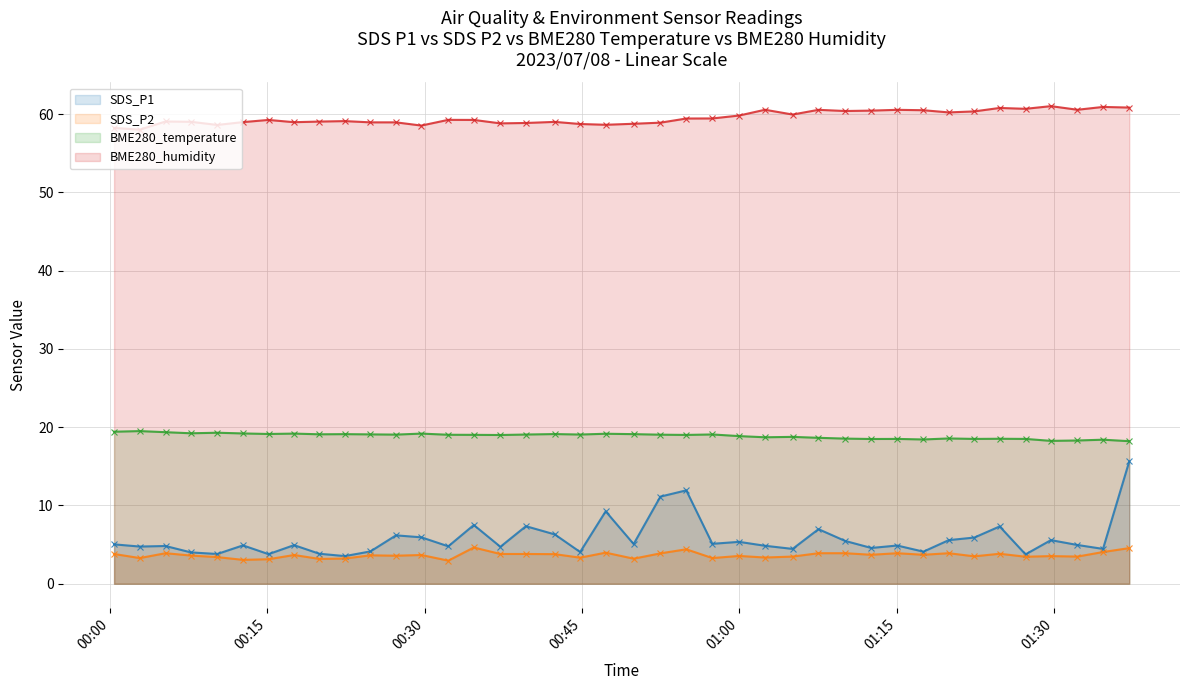

Rank the series by their maximum value, from lowest to highest.

SDS_P2, SDS_P1, BME280_temperature, BME280_humidity